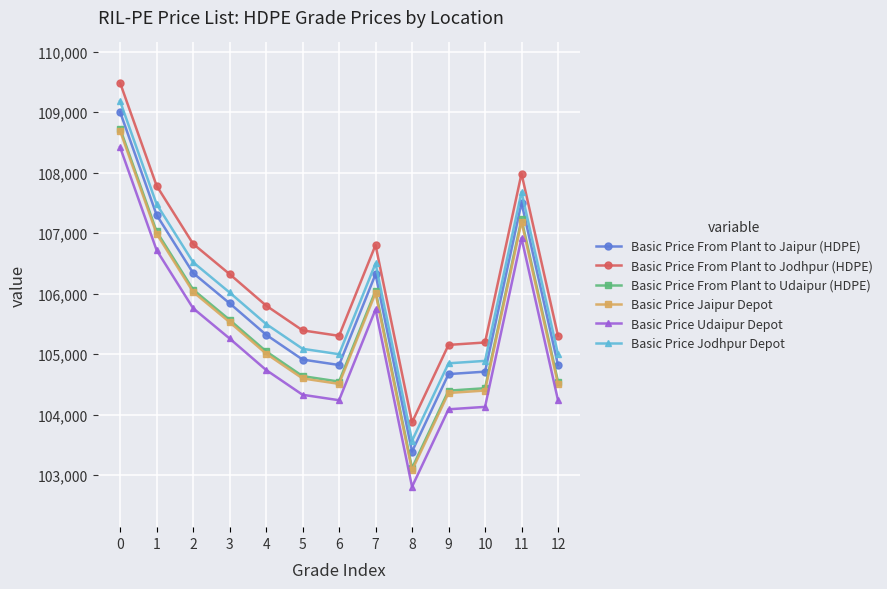

What is the value of the Basic Price From Plant to Udaipur (HDPE) point at the 5th from the left?

105048